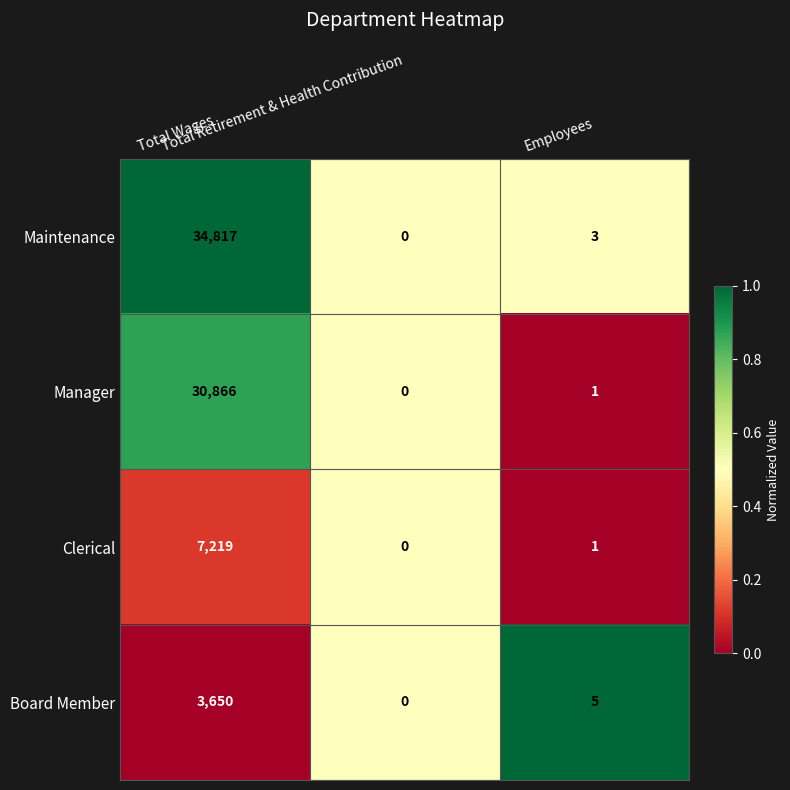

What is the sum of all Maintenance values?

34820